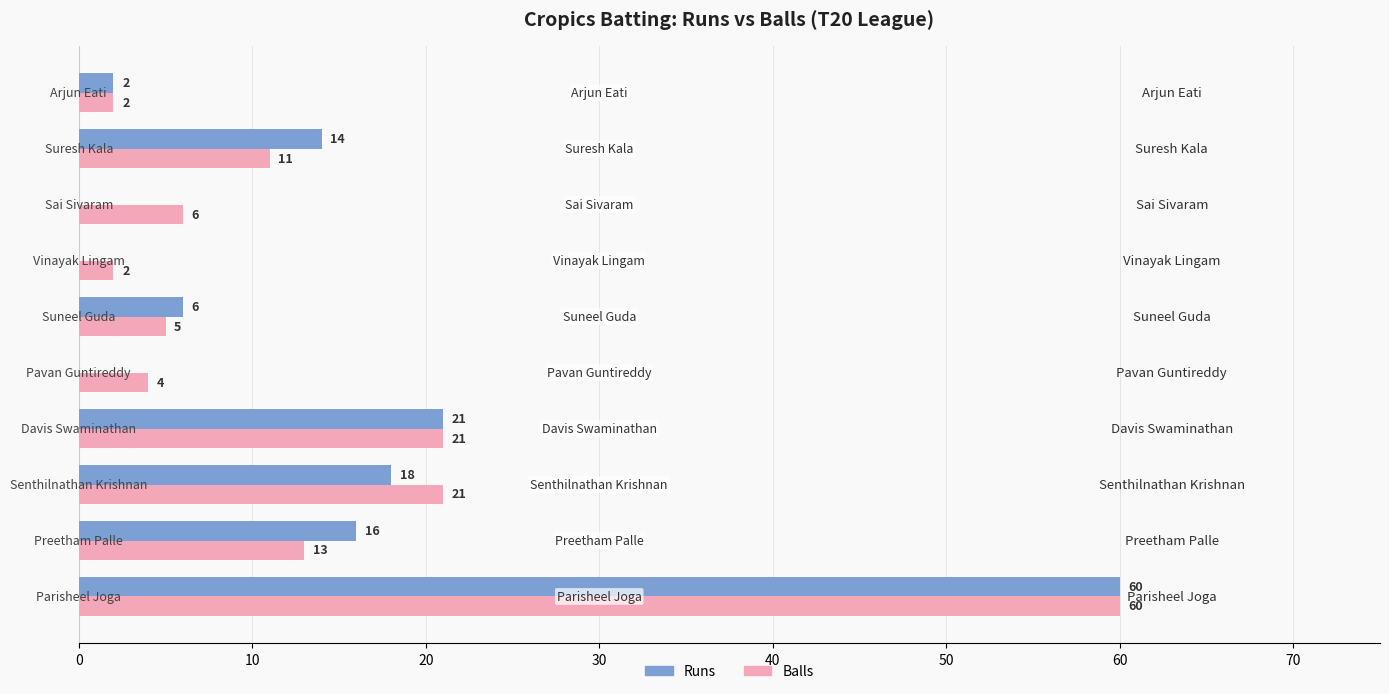

Which series has the largest total across all categories?

Balls